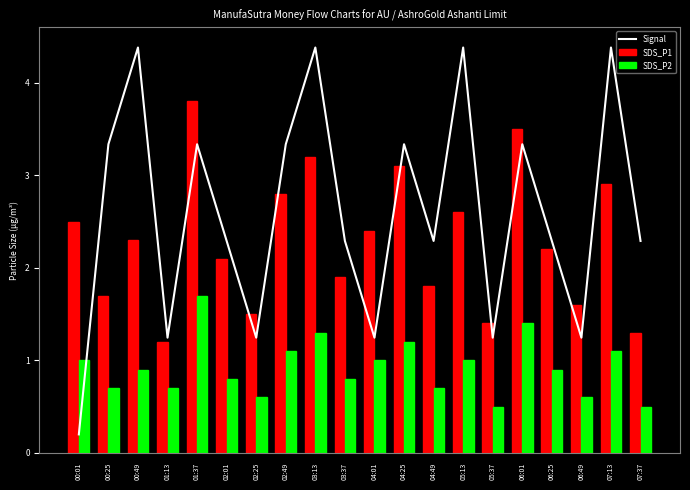

Which series has the widest spread of values?

Signal